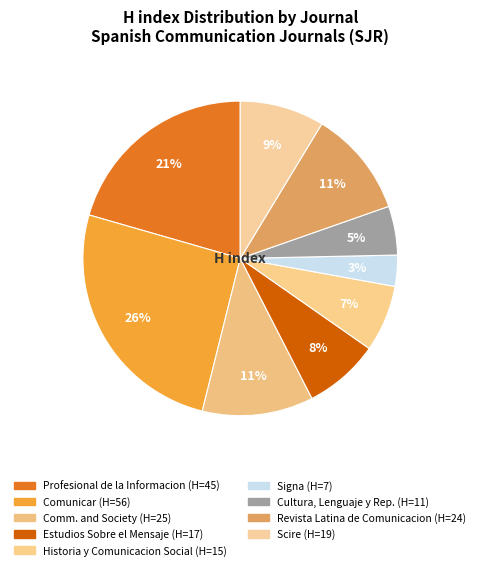

How many segments does this pie chart have?

9